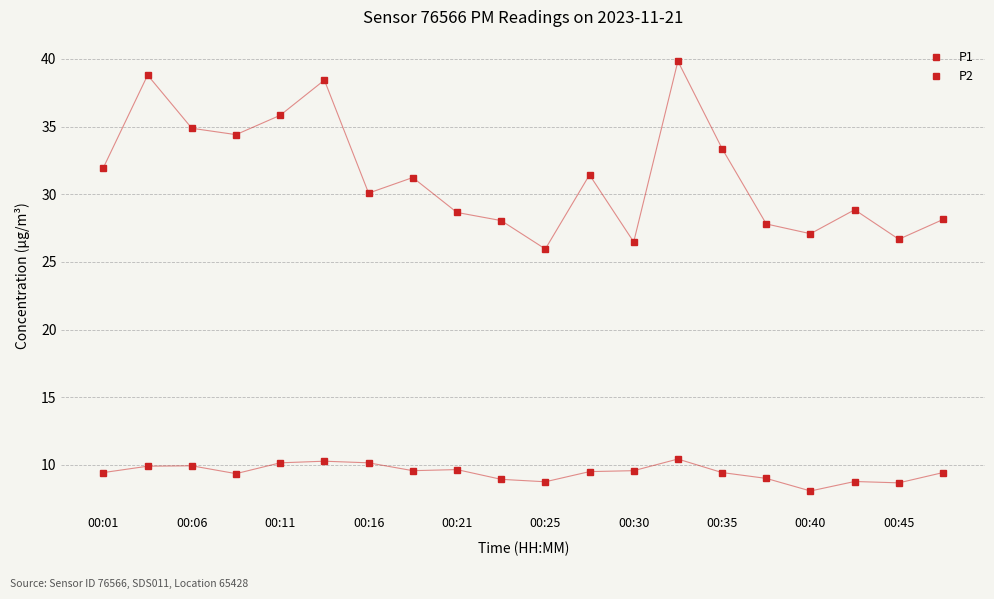

How many data points in P1 are less than 31?

10